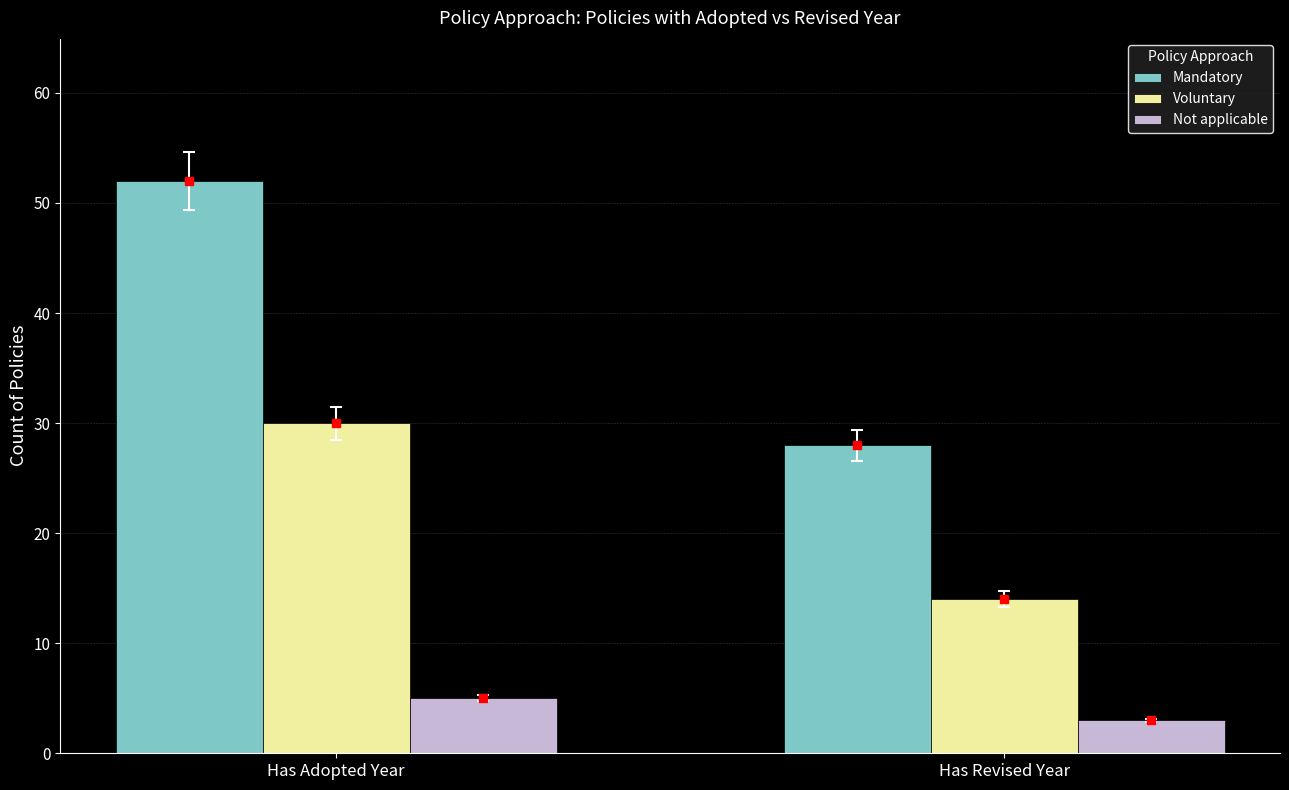

What are all the series names shown in the legend?

Mandatory, Voluntary, Not applicable